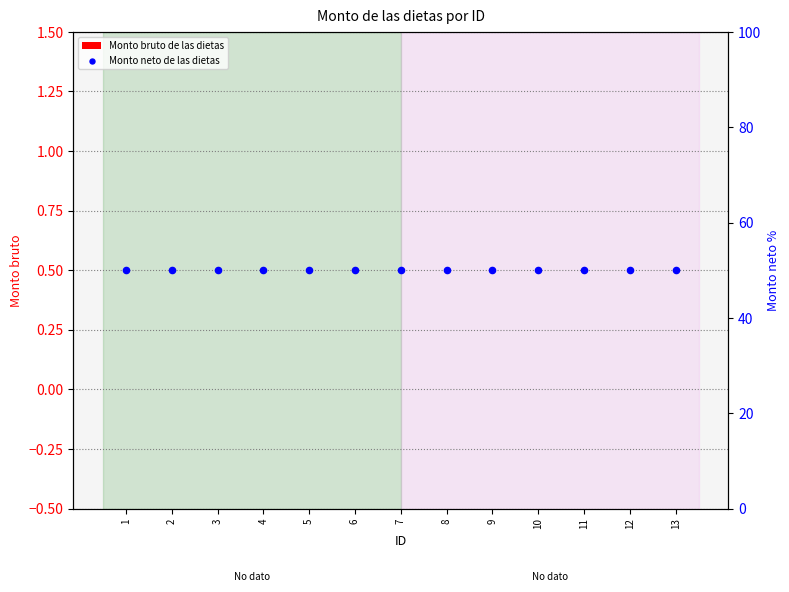

What are all the series names shown in the legend?

Monto bruto de las dietas, Monto neto de las dietas